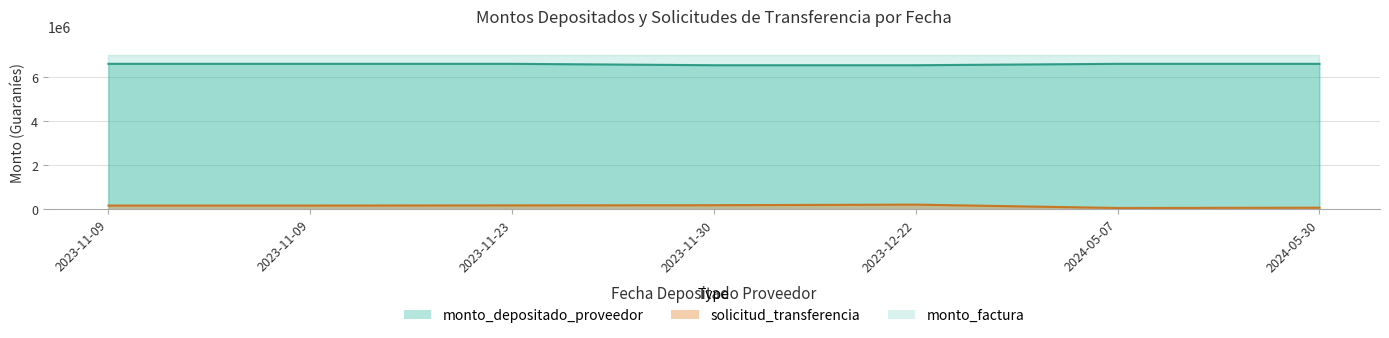

Between 2023-11-23 and 2023-11-30, which series saw the biggest shift?

monto_depositado_proveedor